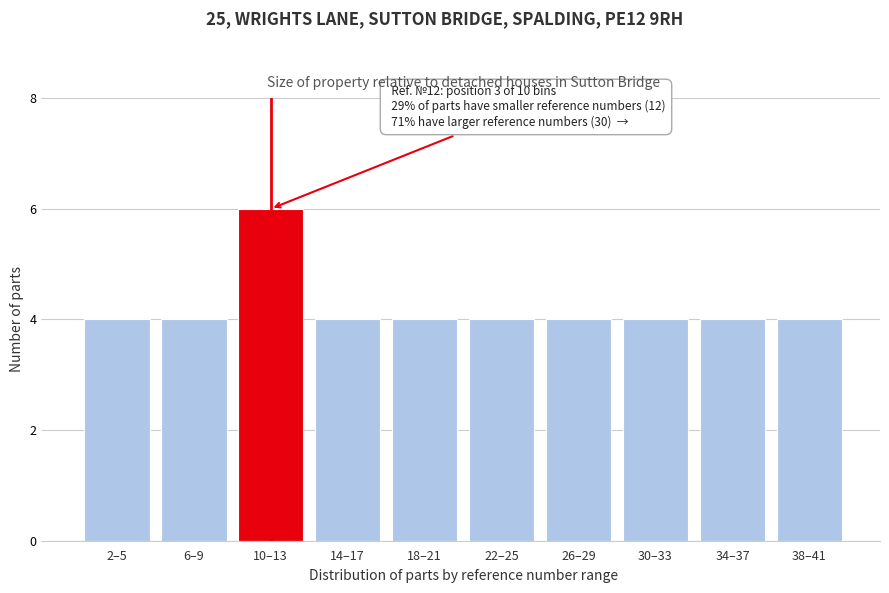

Reading left to right, transcribe all the data shown in this chart.

4	4	6	4	4	4	4	4	4	4